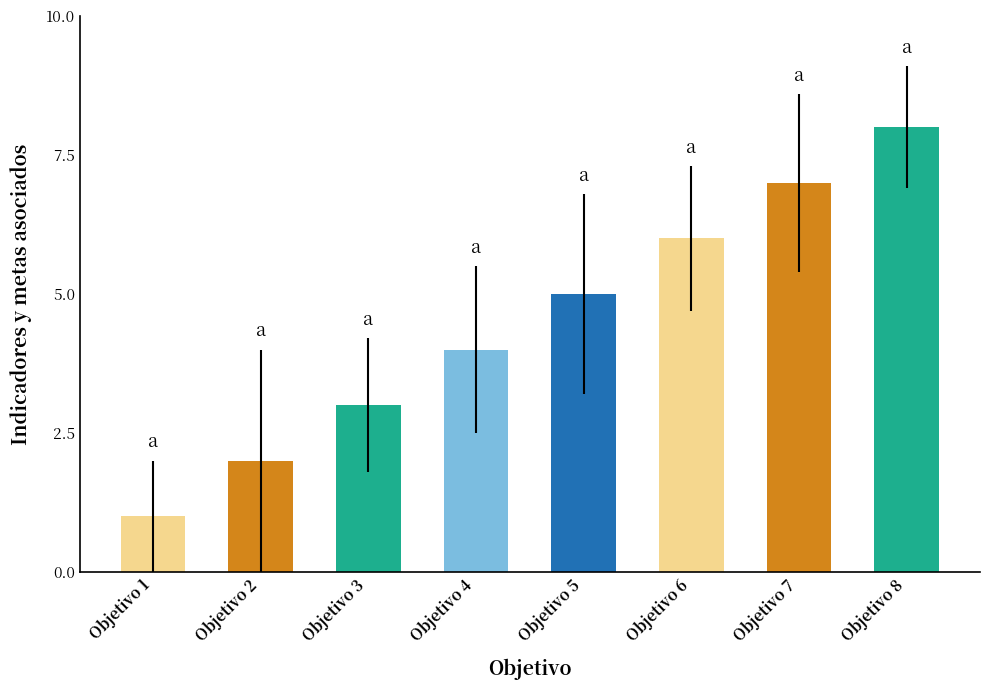

What is the difference between the second highest and minimum values?

6